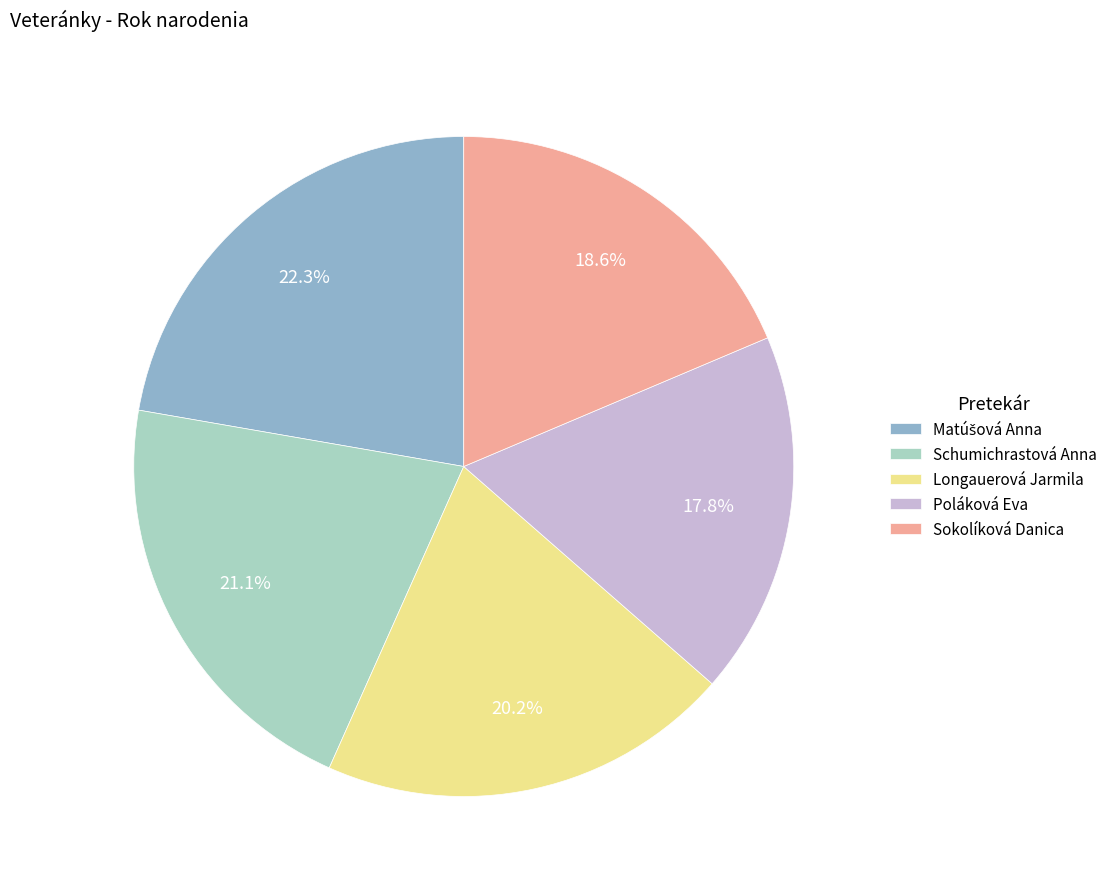

To the nearest percent, what is the average slice percentage?

20%